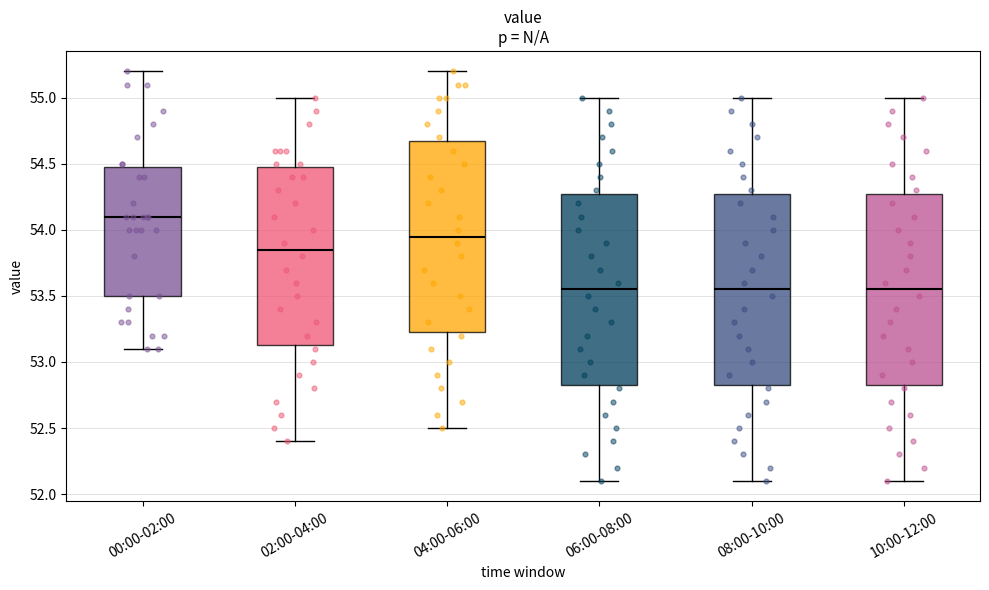

Which box's median line is the highest?

00:00-02:00